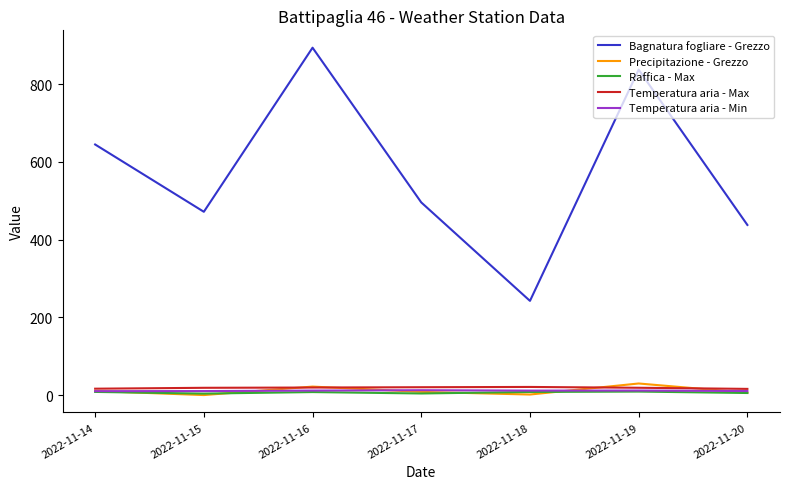

How many lines are shown in the chart?

5